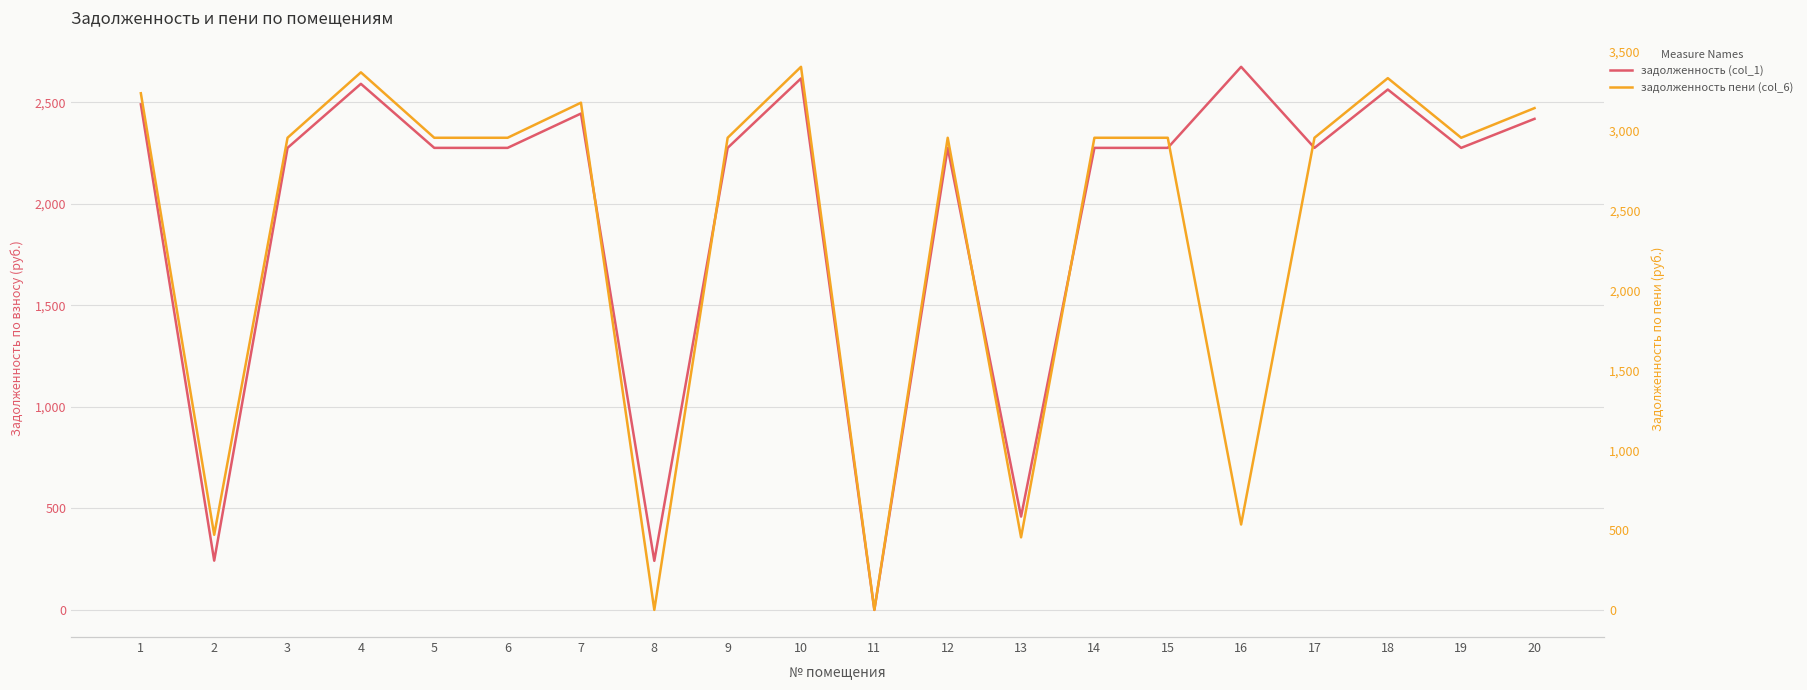

What is the average value of the задолженность (col_1) series?

1960.7